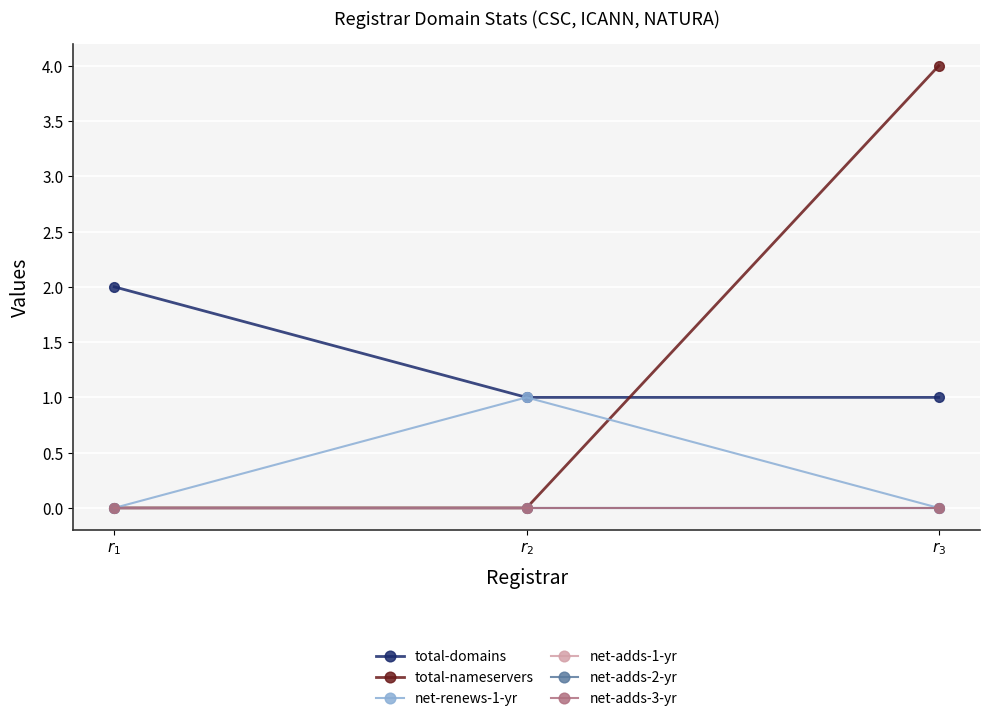

What is the label of the 2nd point from the left?

$r_{2}$